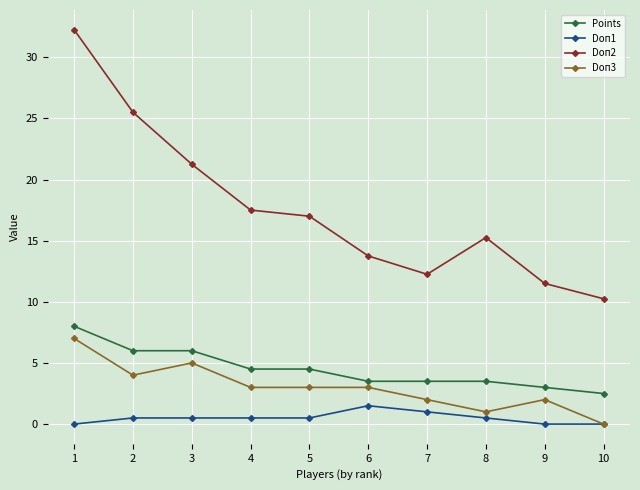

How many lines are shown in the chart?

4